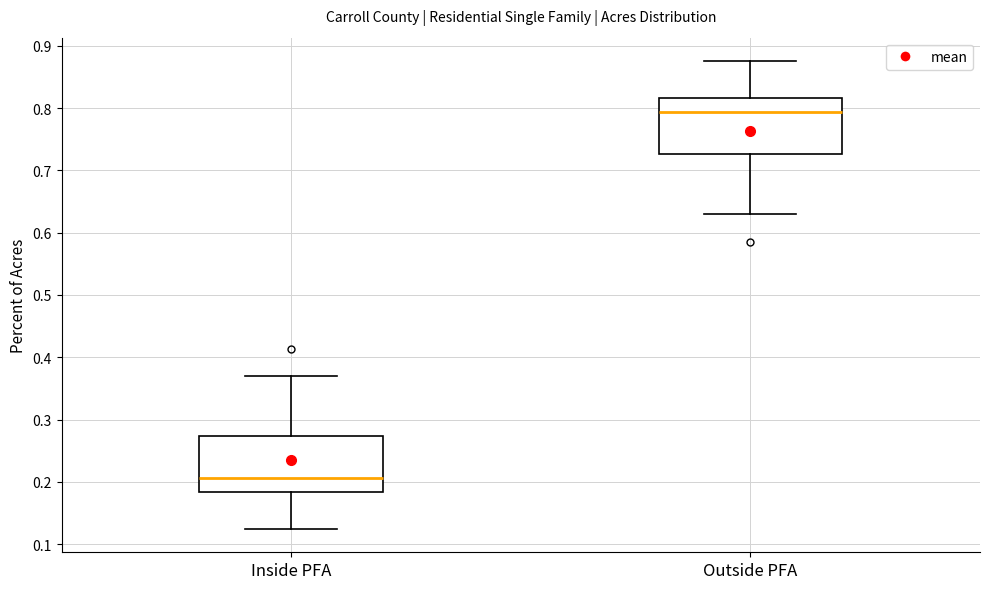

Which box has the highest median line?

Outside PFA